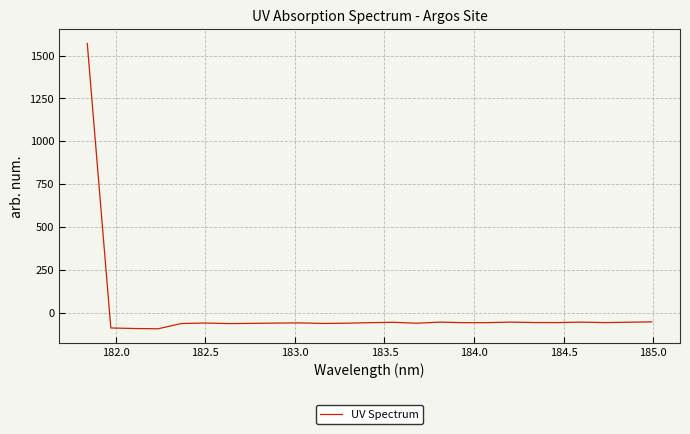

What is the maximum value shown in the chart?

1570.4